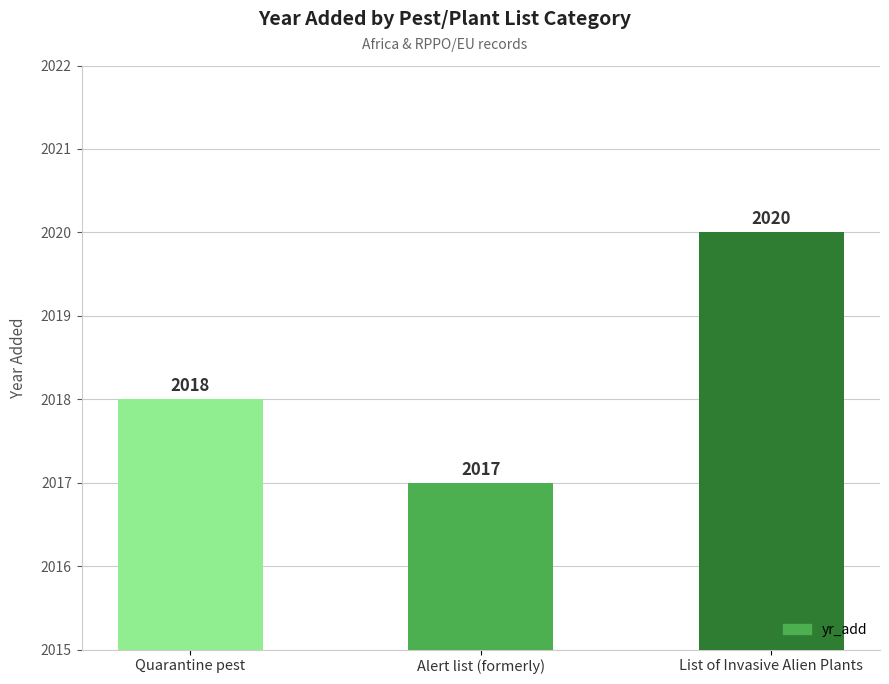

What is the approximate value at List of Invasive Alien Plants?

2020